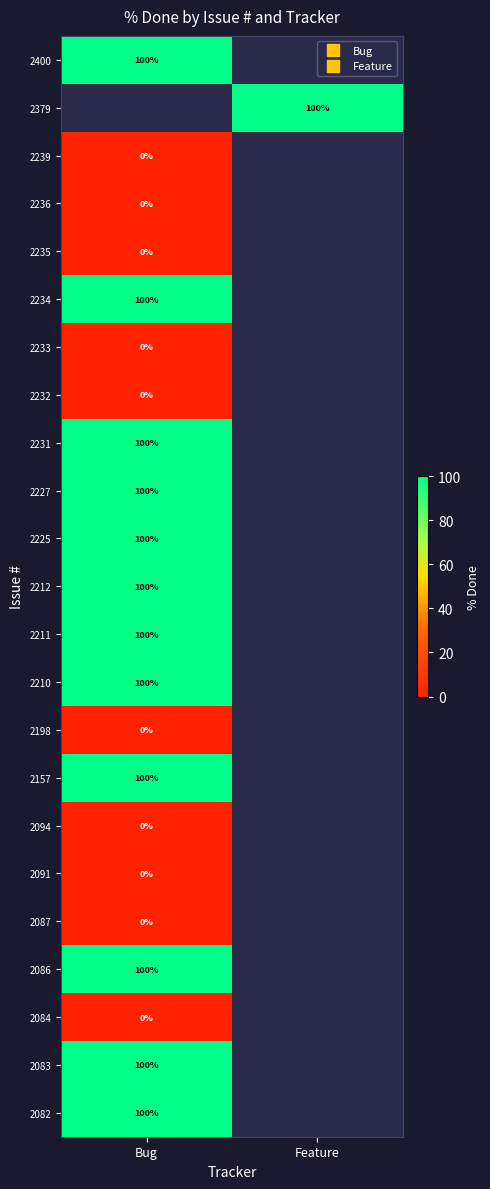

At which label is 2082 closest to 100?

Bug